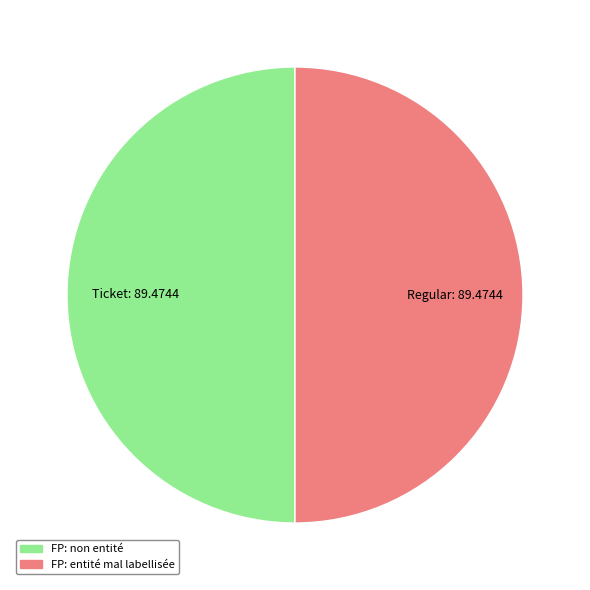

What is the ratio of the value at Regular to the value at Ticket?

1.0